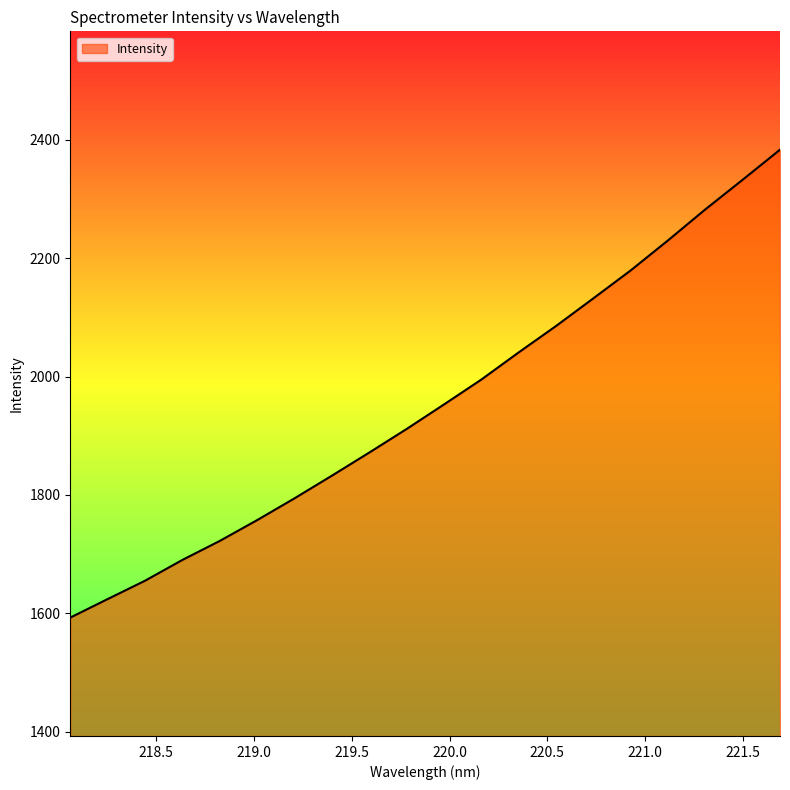

Rank the categories by value from highest to lowest.

221.6902, 221.4993, 221.3083, 221.1174, 220.9264, 220.7354, 220.5444, 220.3533, 220.1623, 219.9712, 219.7801, 219.589, 219.3979, 219.2067, 219.0156, 218.8244, 218.6332, 218.442, 218.2508, 218.0596